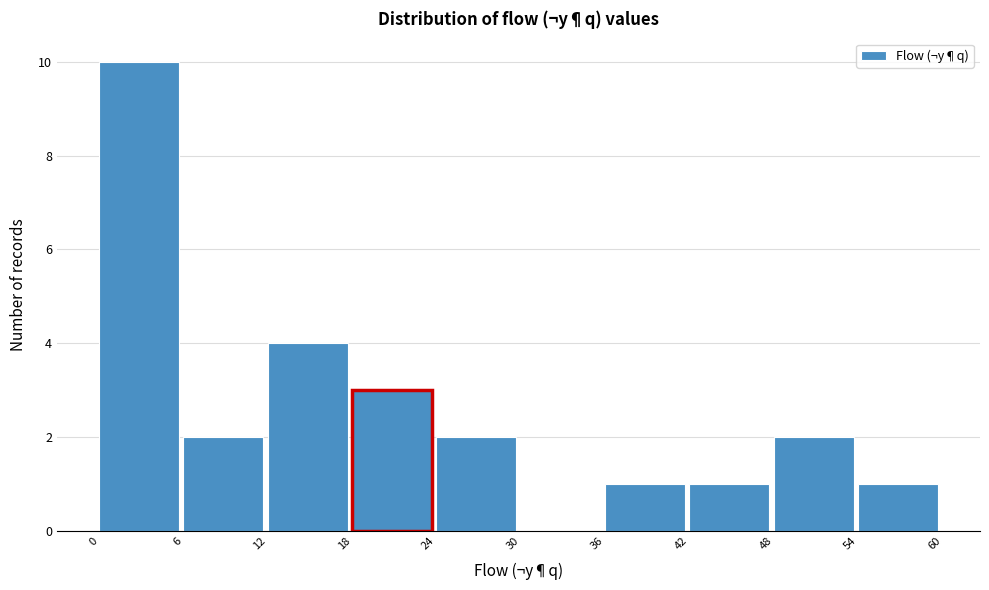

How tall is the bar that spans 24 to 30 on the x-axis? The values are not printed on the chart, so give them approximately, as read against the axis.

2